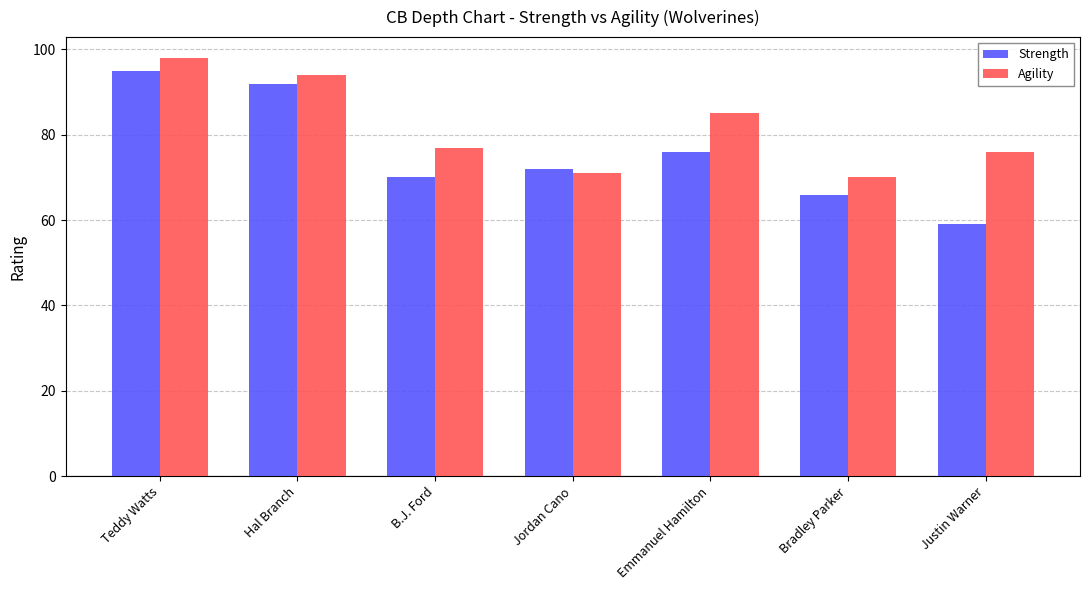

What is the label of the 2nd bar from the left?

Hal Branch